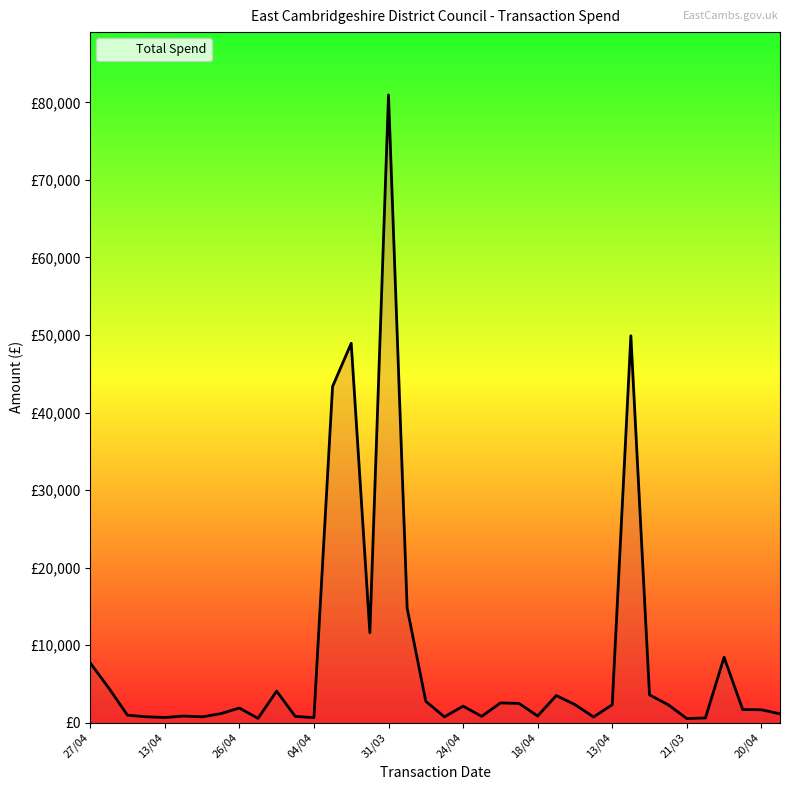

How many interior local peaks (higher than both neighbors) does the data have?

10